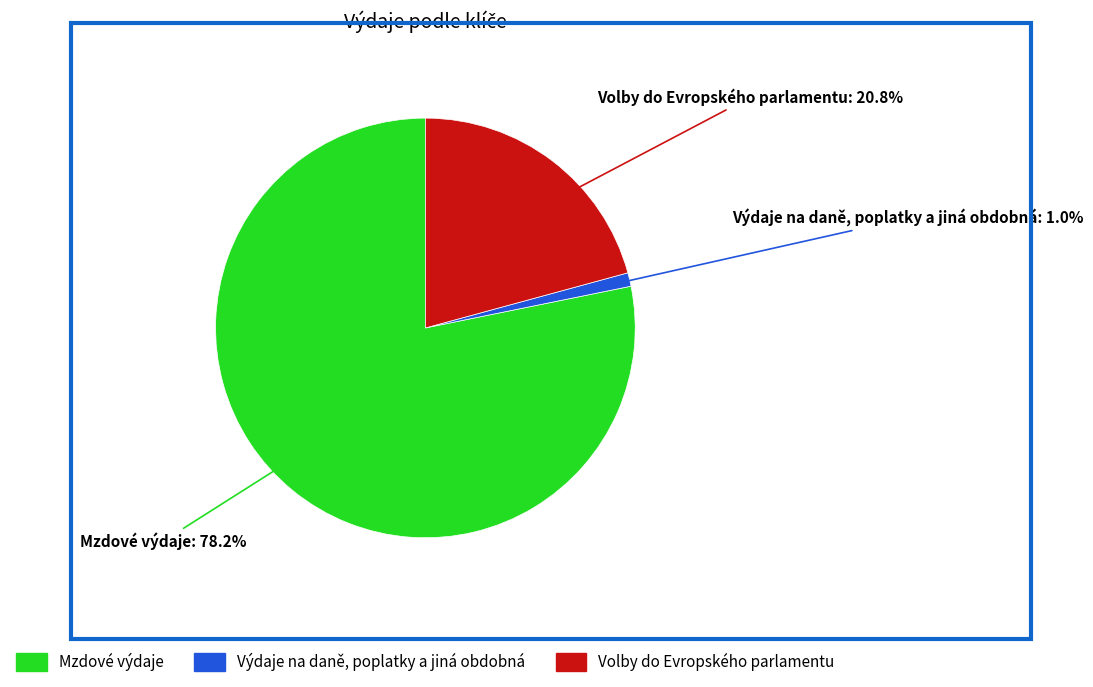

Which has a higher value, Výdaje na daně, poplatky a jiná obdobná or Mzdové výdaje?

Mzdové výdaje